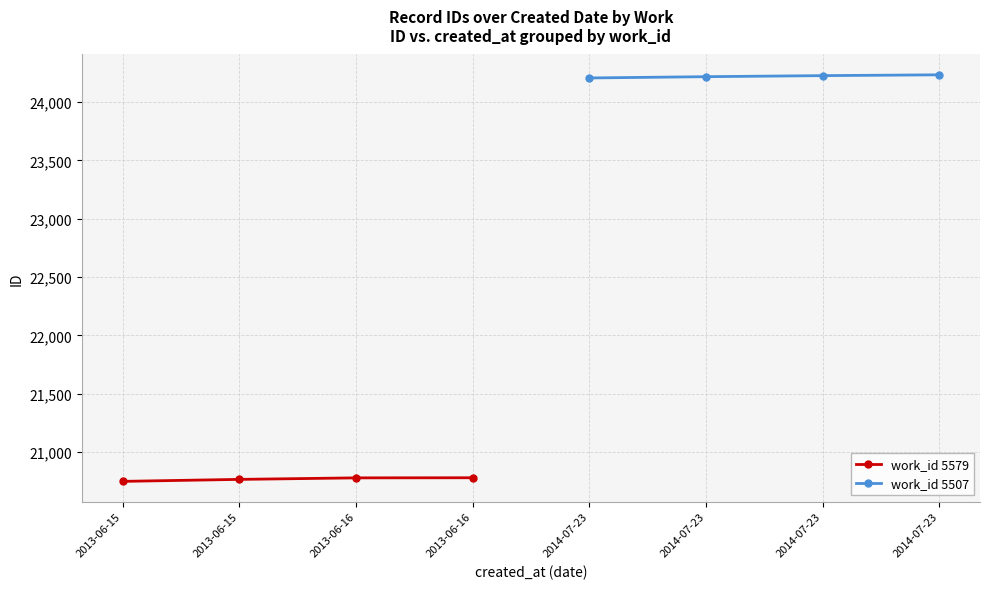

Which category has the lowest value across all series?

2013-06-15